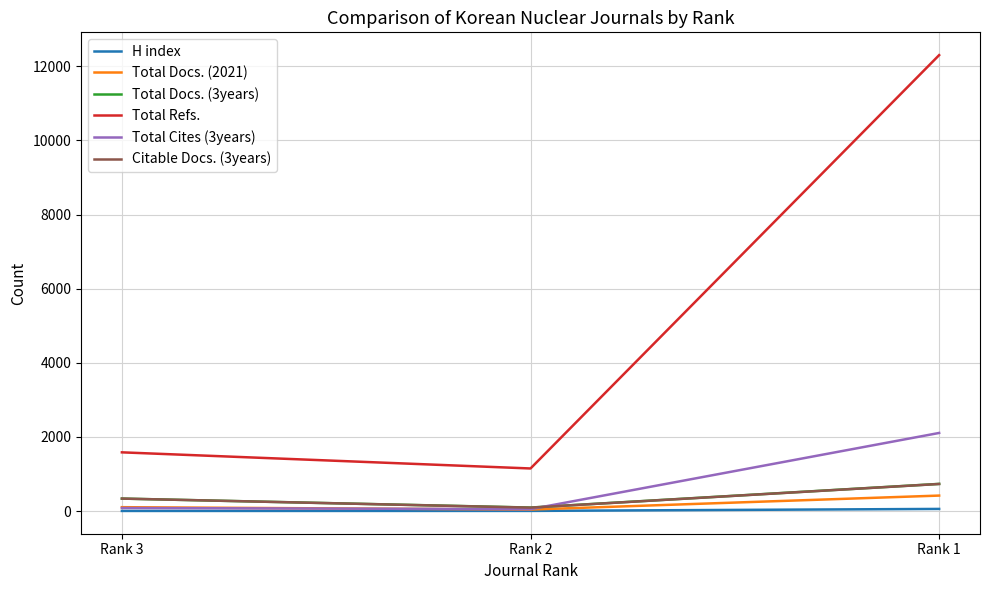

At which category is the sum across all series the highest?

Rank 1